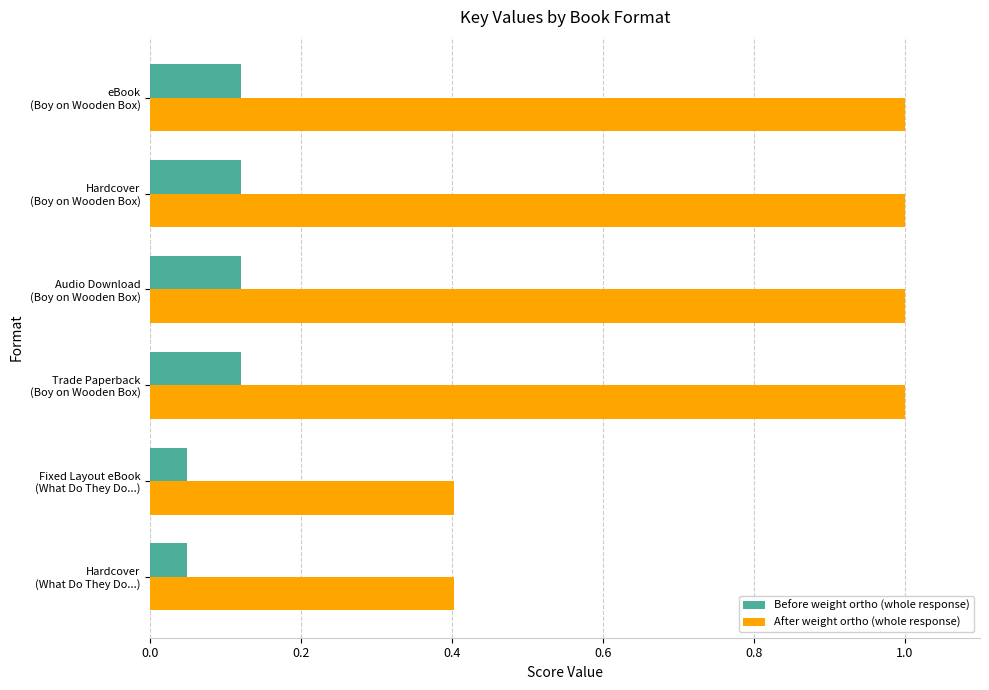

Which series has the largest total across all categories?

After weight ortho (whole response)